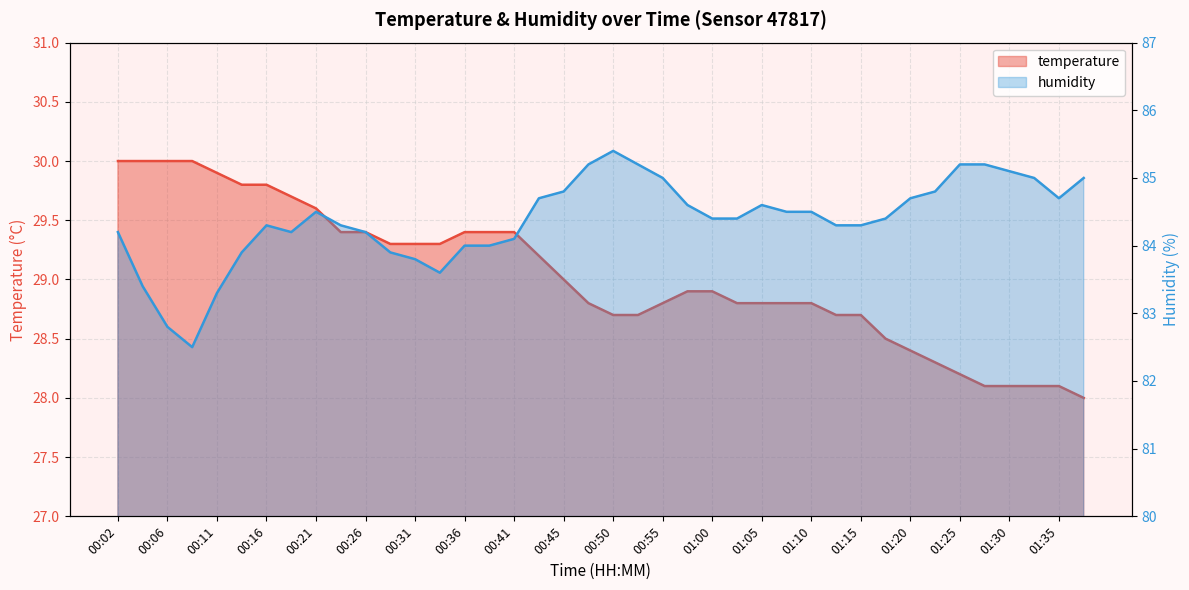

What is the sum of the humidity values at 00:41 and 01:10?

168.6